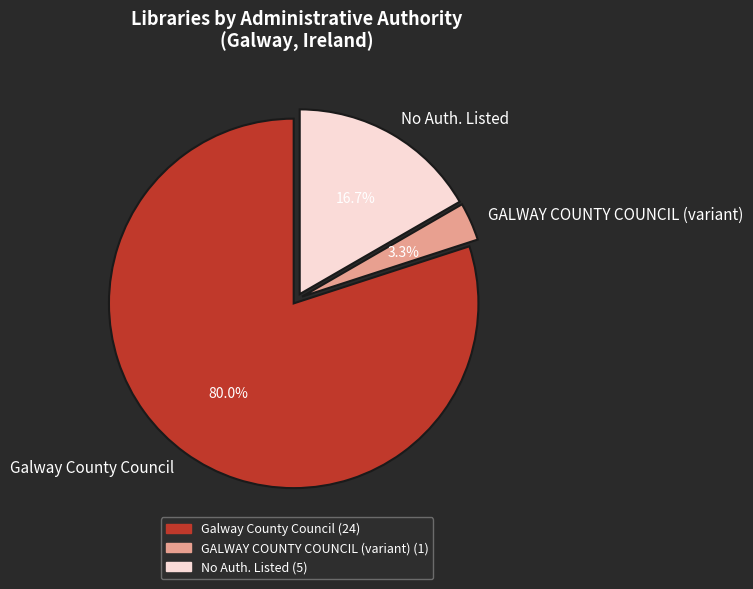

What percentage is the Galway County Council slice, to the nearest percent?

80%